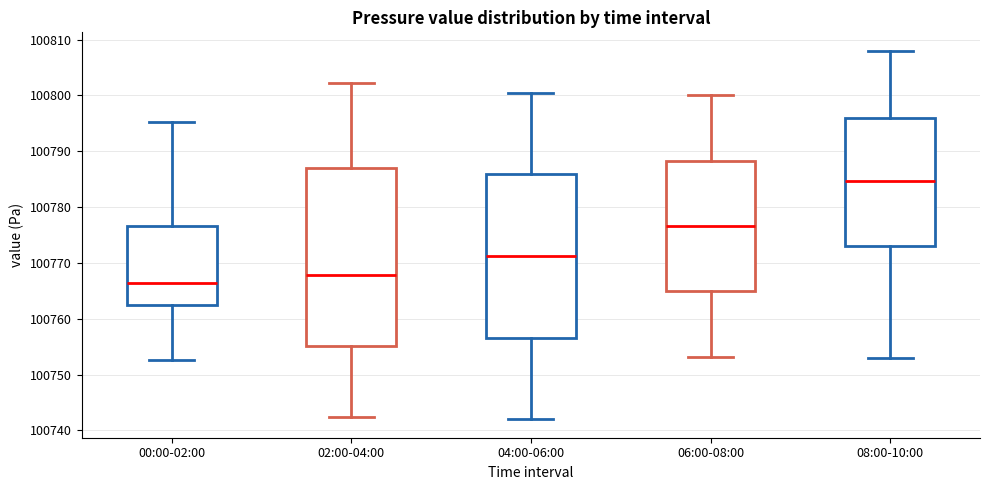

Where is the upper edge of the box for 02:00-04:00 on the y-axis? The values are not printed on the chart, so give them approximately, as read against the axis.

100787